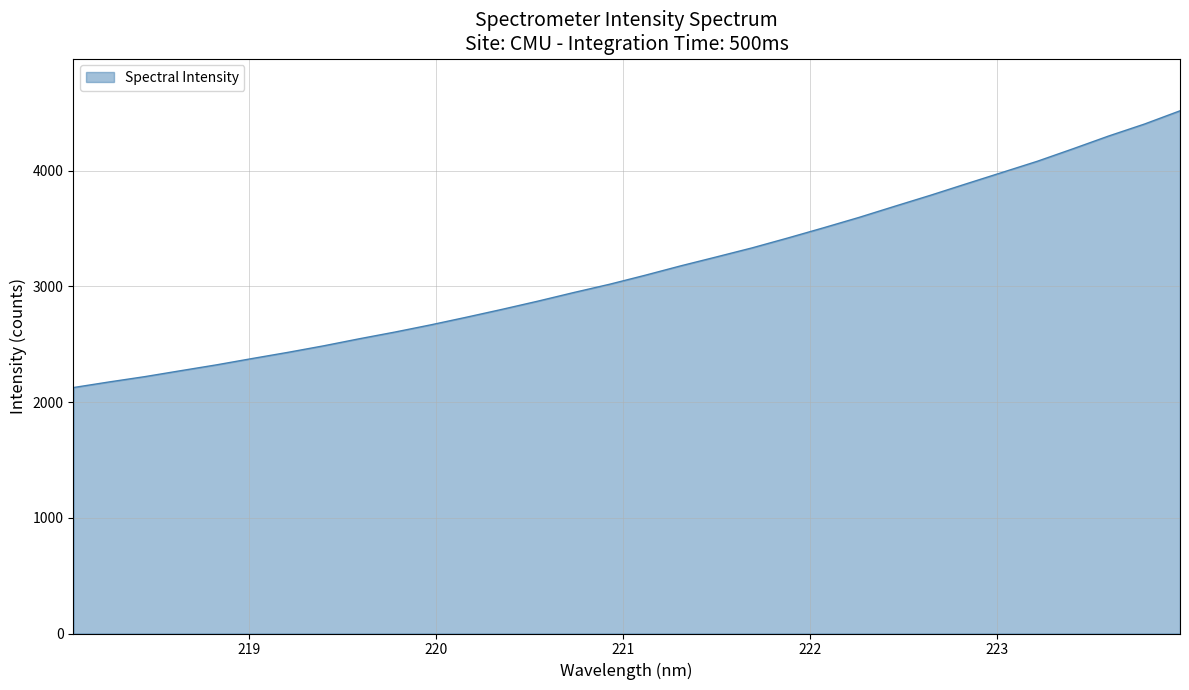

What is the smallest value displayed?

2125.5